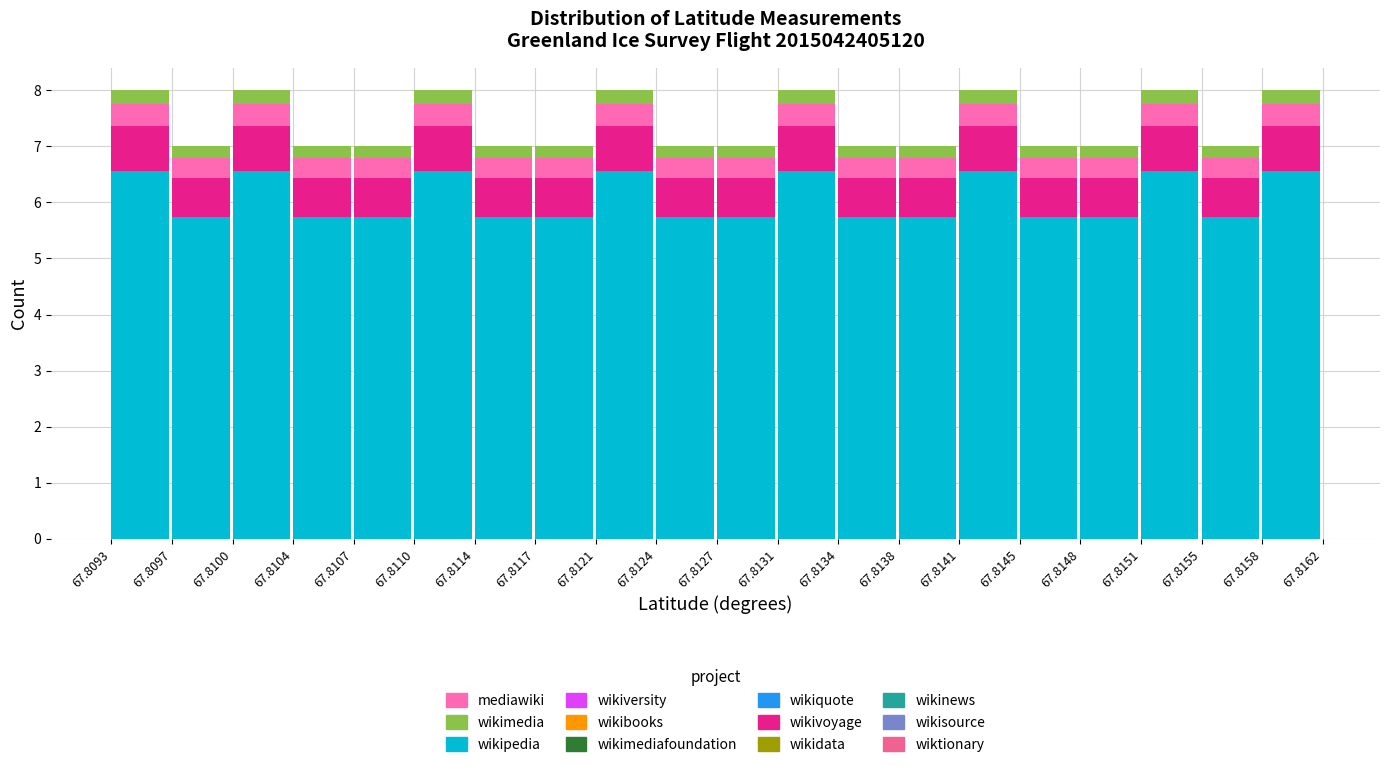

What is the sum of all wikipedia values?

121.4